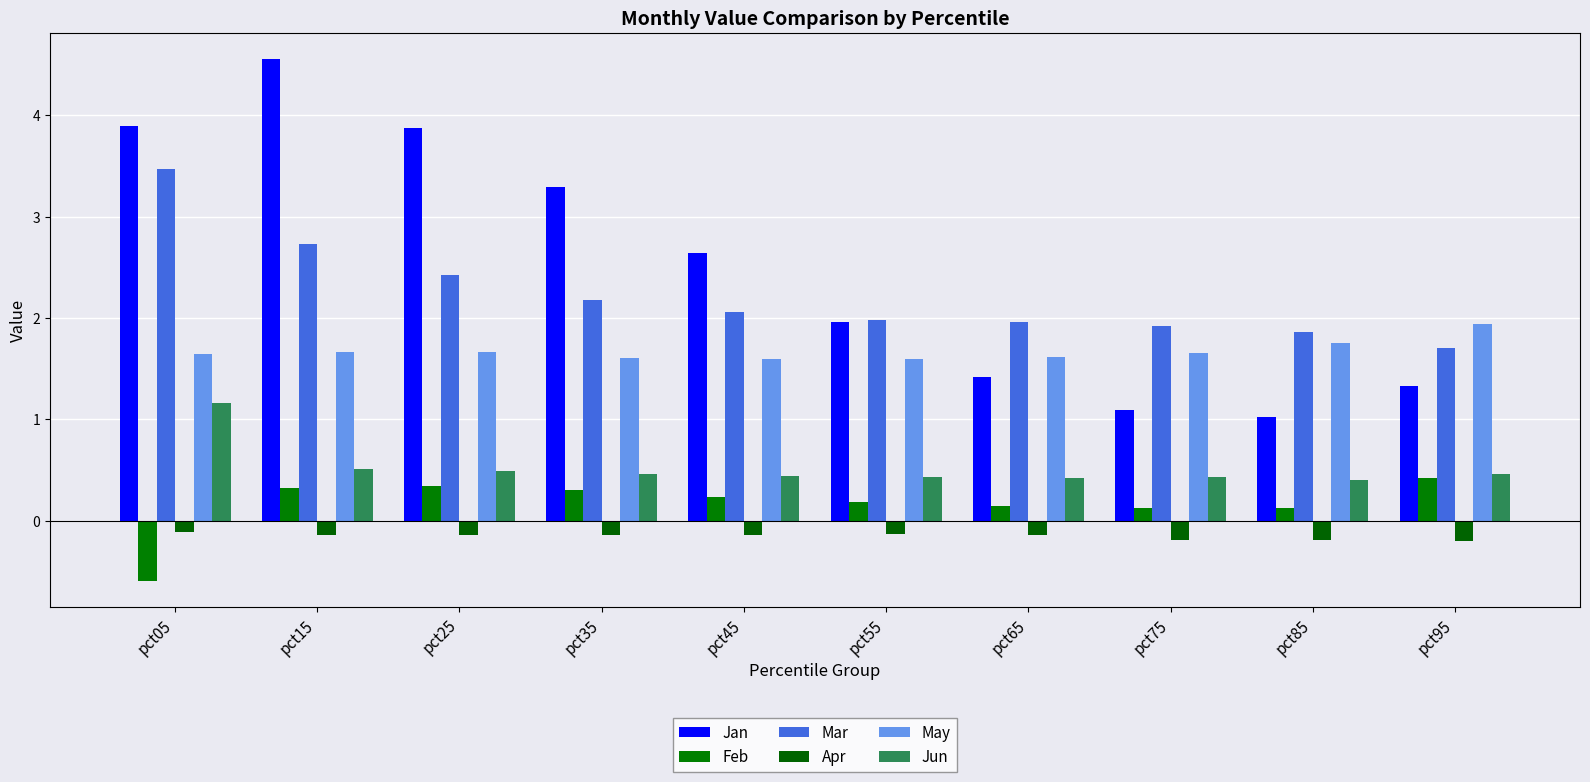

How many values in Feb are below zero?

1